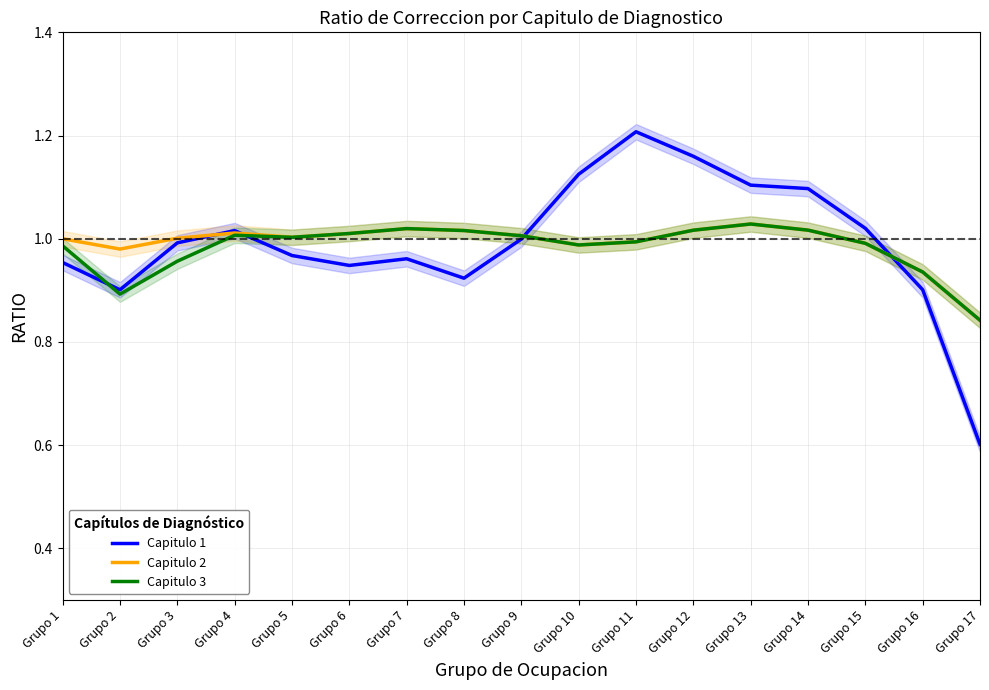

What is the average value of the Capitulo 1 series?

1.0